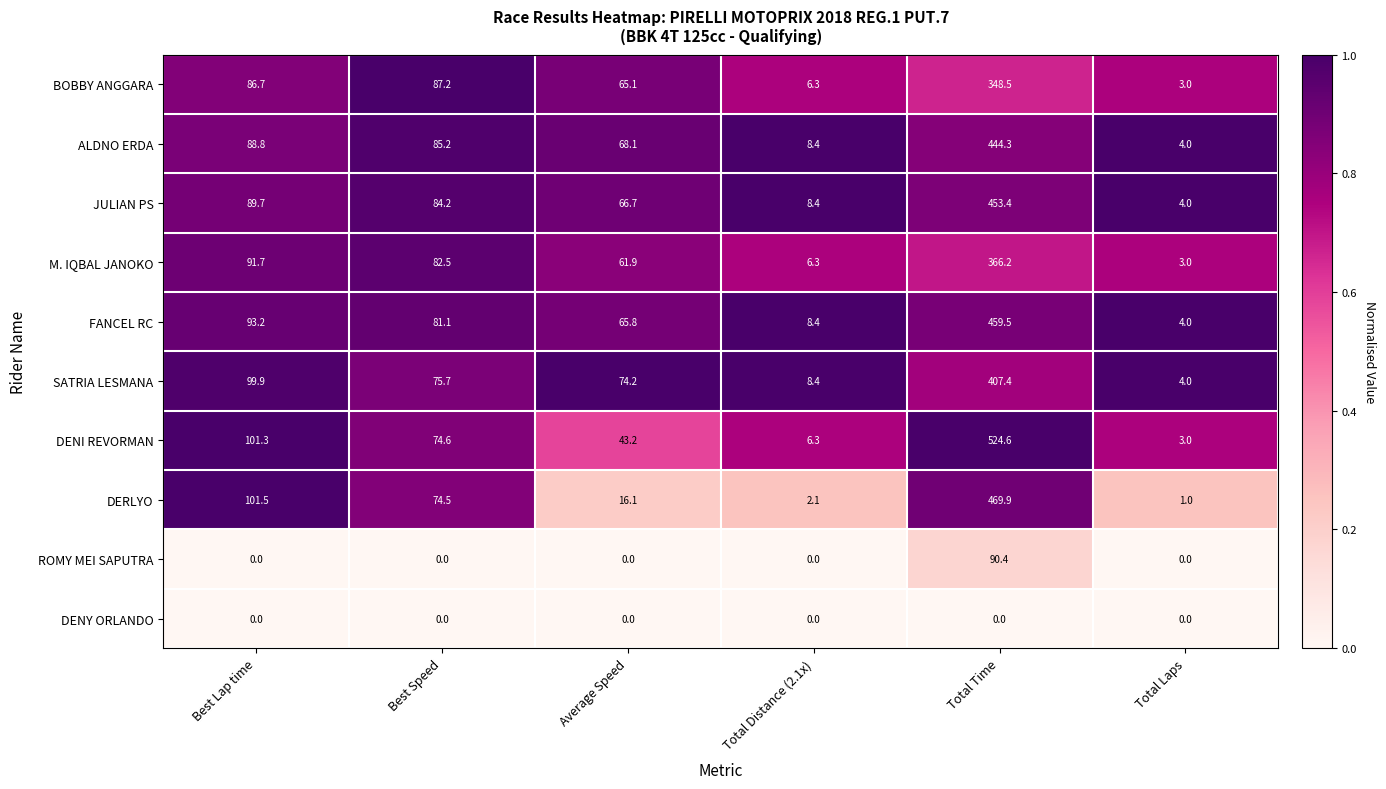

At which label does SATRIA LESMANA reach its peak?

Total Time